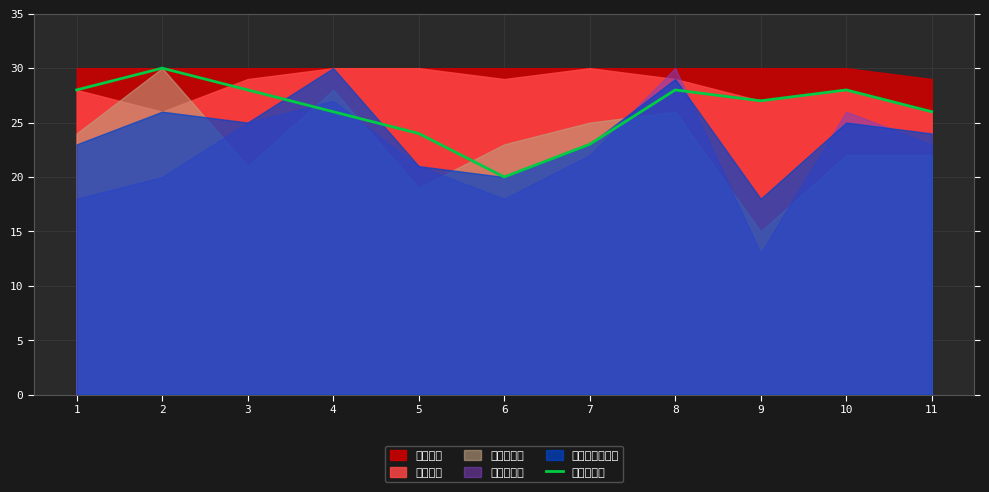

Which label corresponds to the largest value in the chart?

2